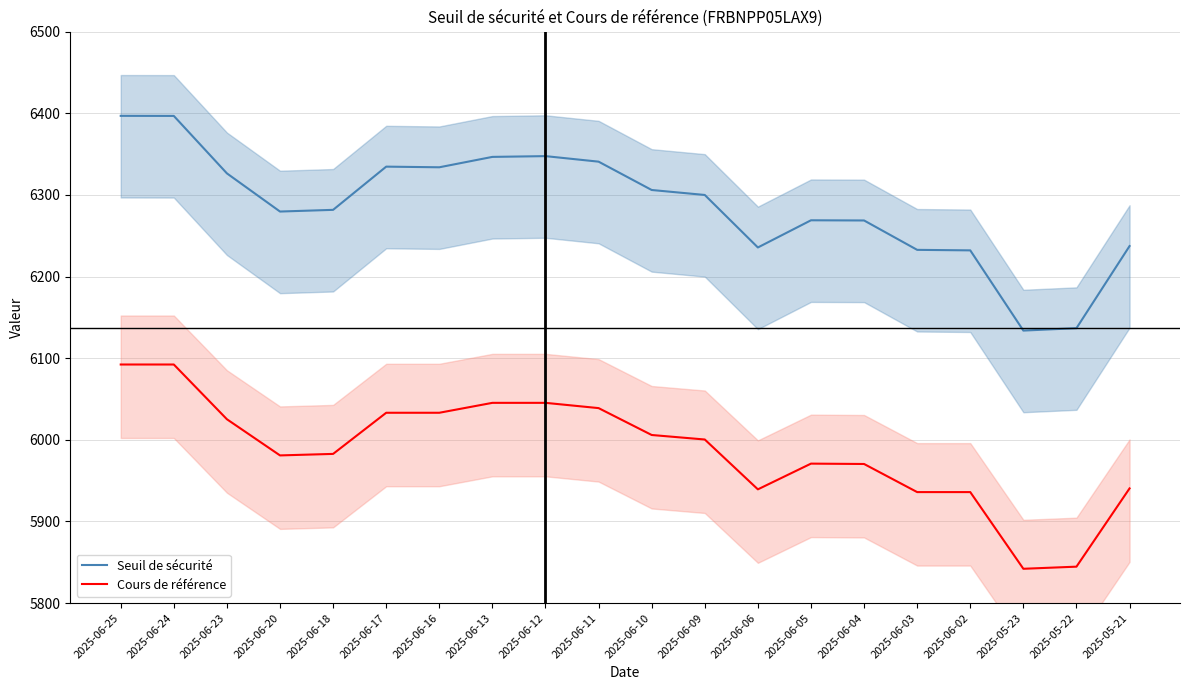

What is the value of the Cours de référence point at the 17th from the left?

5935.9